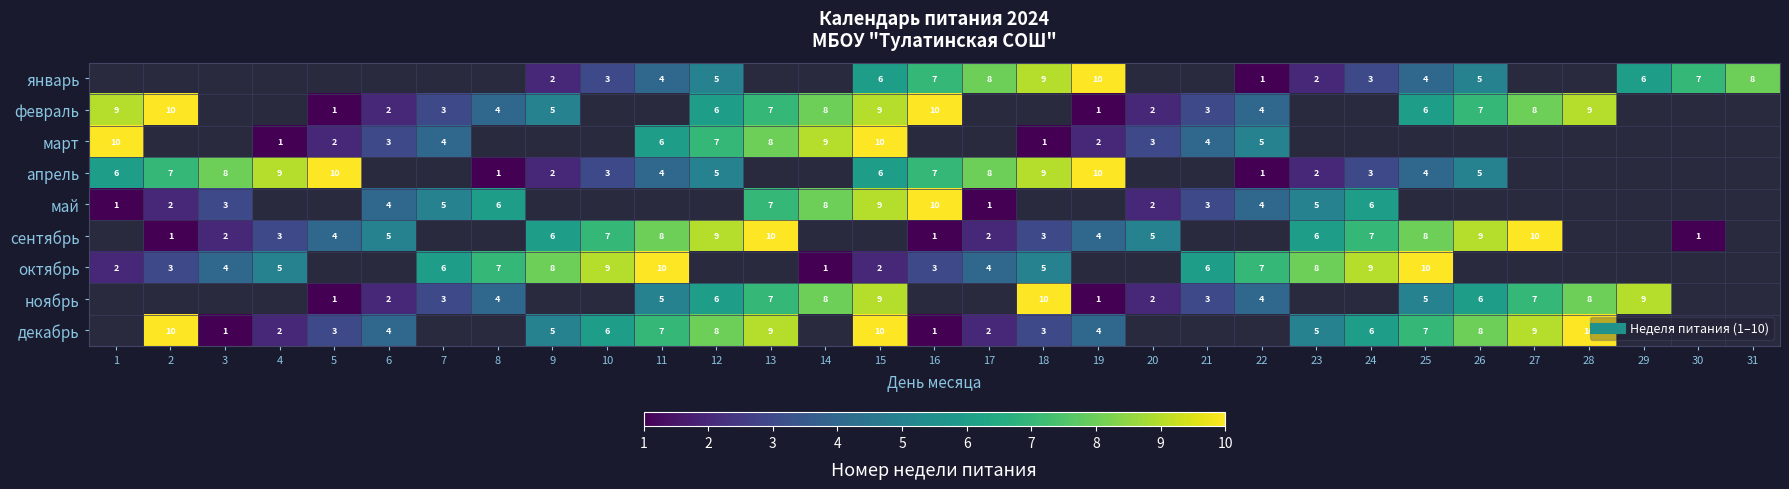

True or false: ноябрь has a value of 3.9 at 13.

False